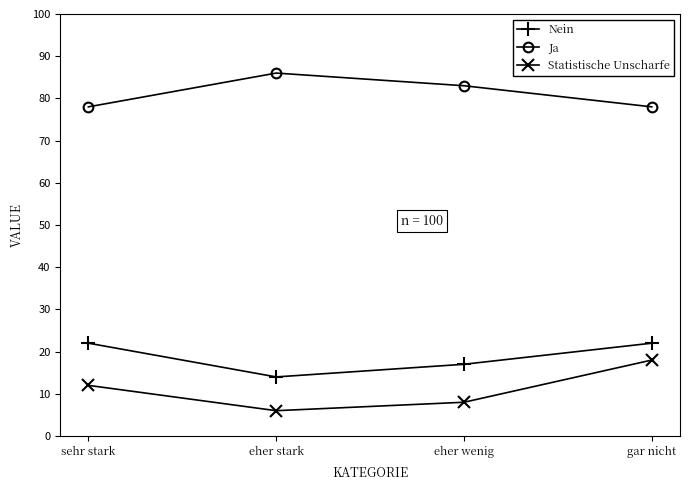

True or false: Ja has more than 0 points higher than both neighbors.

True